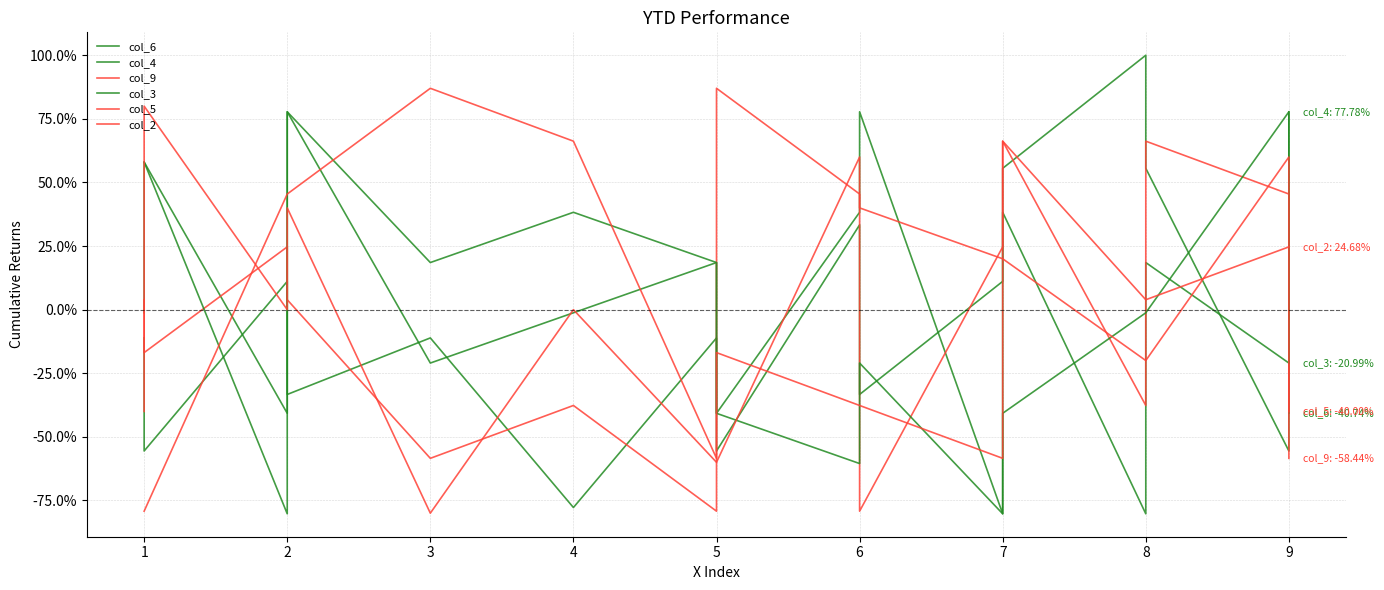

Is it true that col_4 equals 0.9 at 8?

False